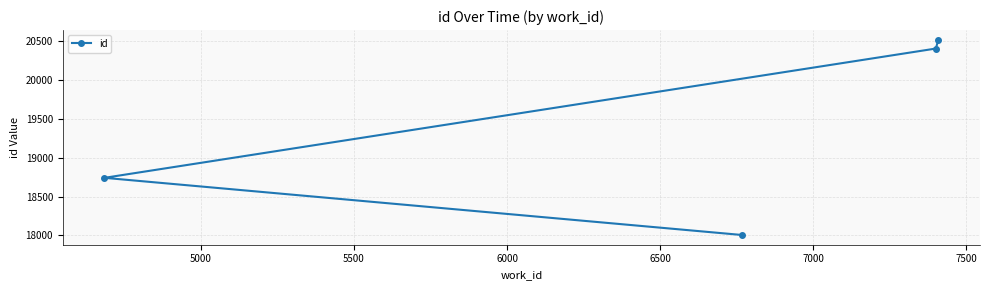

What is the value of the 4th point from the left?

20516